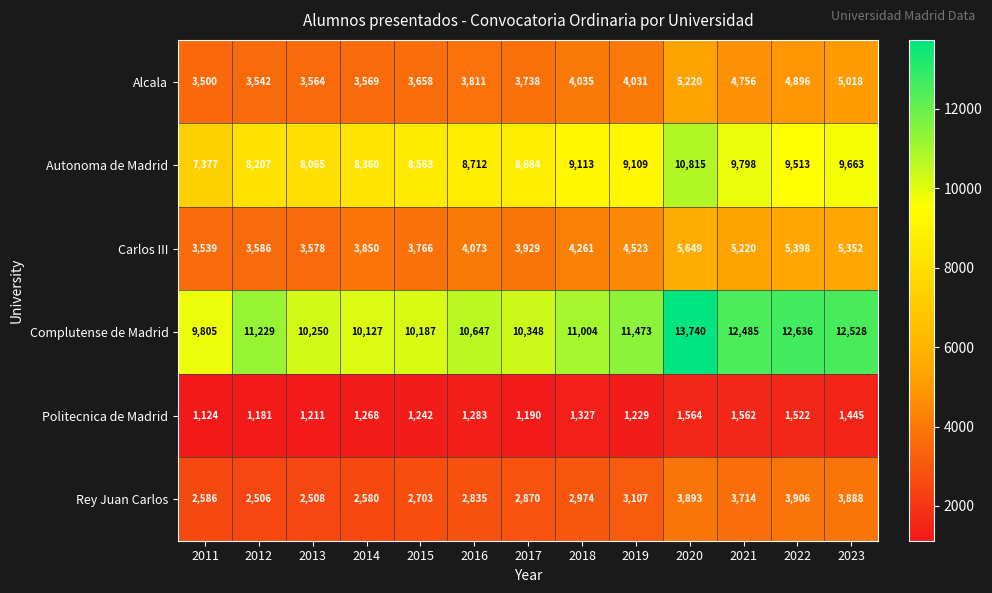

What is the difference between the highest and lowest values at 2021?

10923